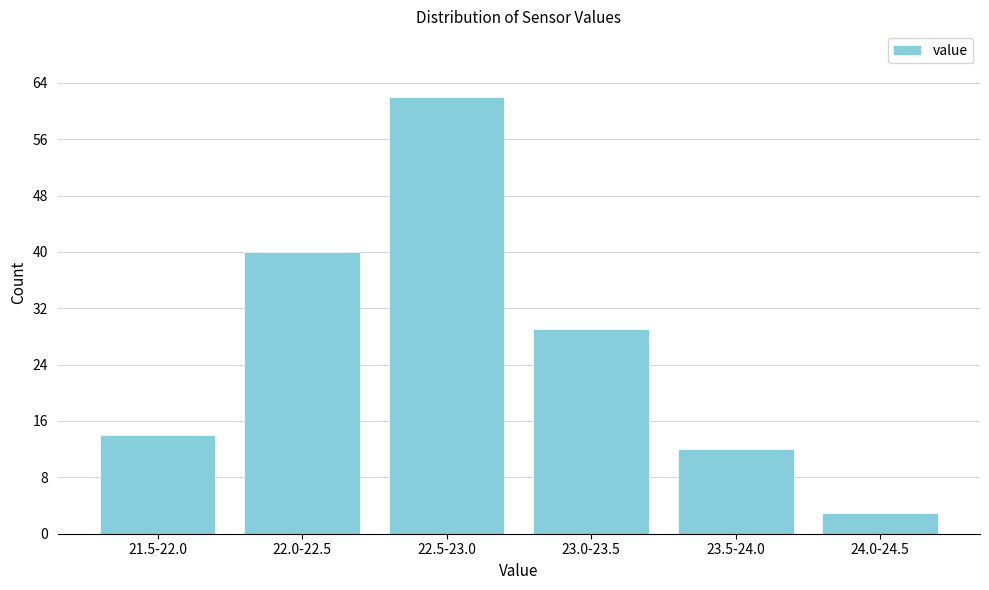

Reading right to left, transcribe all the data shown in this chart.

24.0-24.5=3	23.5-24.0=12	23.0-23.5=29	22.5-23.0=62	22.0-22.5=40	21.5-22.0=14